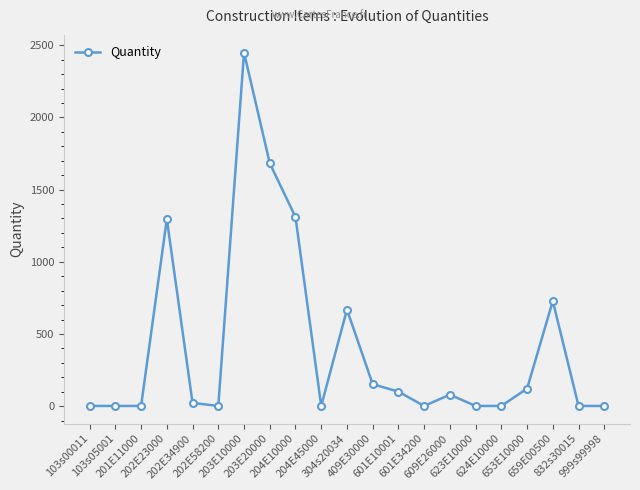

What is the maximum value shown in the chart?

2450